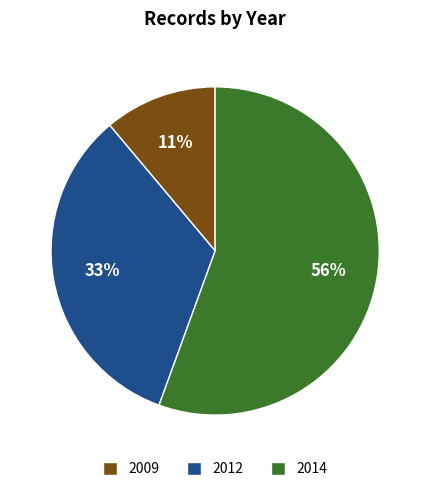

Is it true that 2009 is 11% of the pie?

True